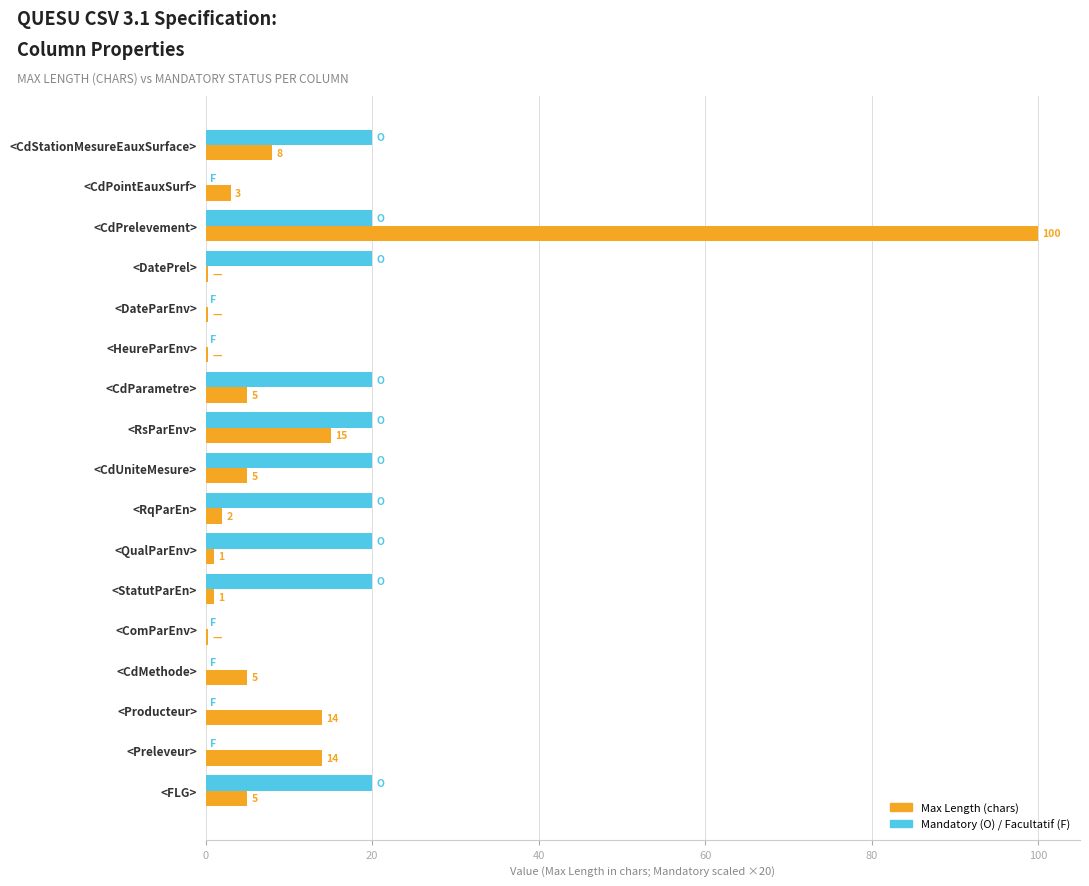

At which category does the chart reach its peak across all series?

<CdPrelevement>